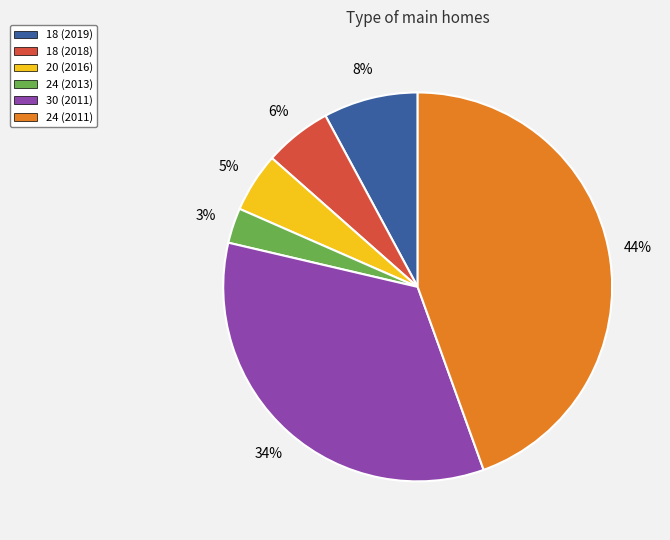

The 20 (2016) slice represents 5% of the pie. True or false?

True